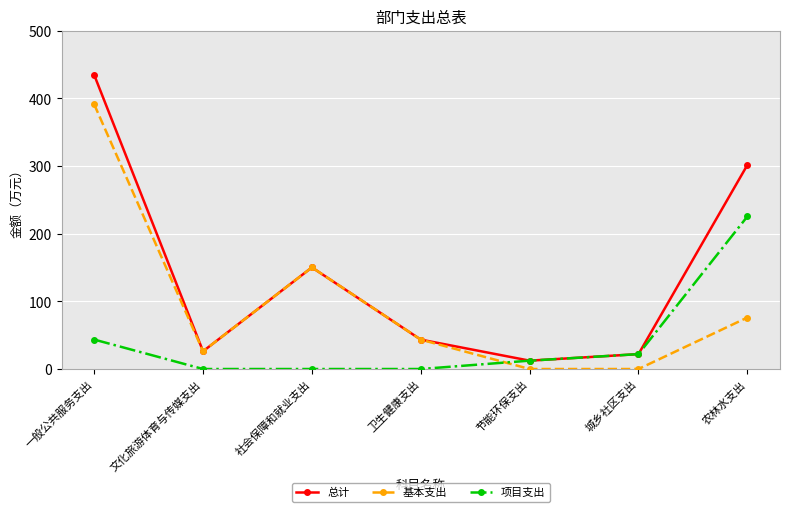

Where do 项目支出 and 基本支出 first cross each other?

卫生健康支出 and 节能环保支出